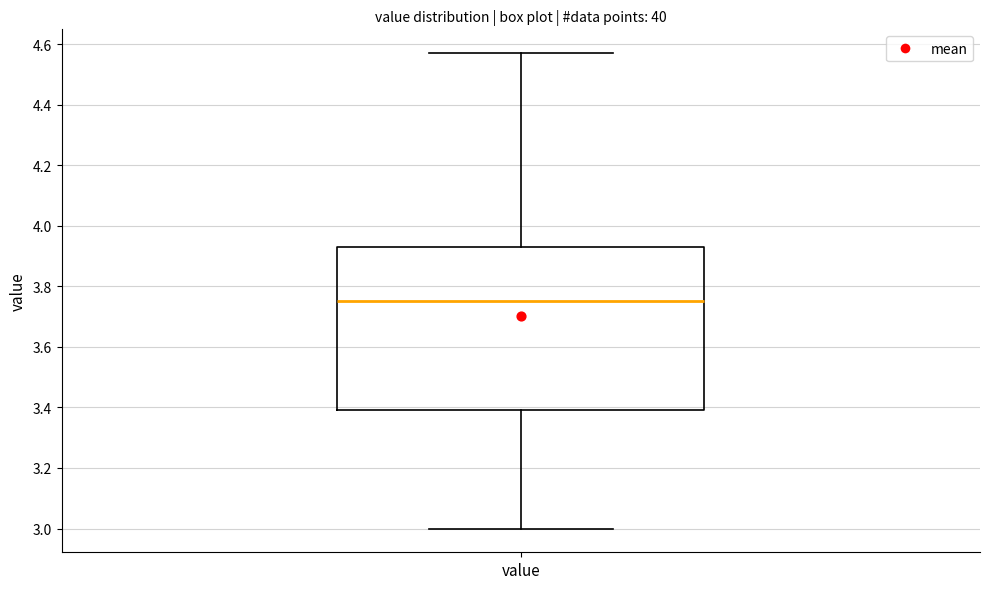

Transcribe this box plot: give where the median line is, the range the box spans, and where the two whiskers end, as read against the y-axis. The values are not printed on the chart, so give them approximately, as read against the axis.

median 3.76, box 3.40 to 3.94, whiskers 3.00 to 4.58